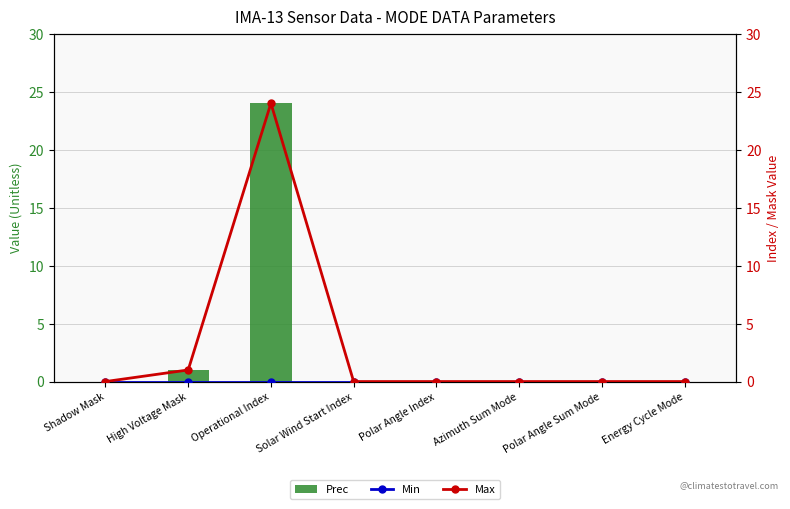

True or false: Max has a value of 0 at Polar Angle Sum Mode.

True